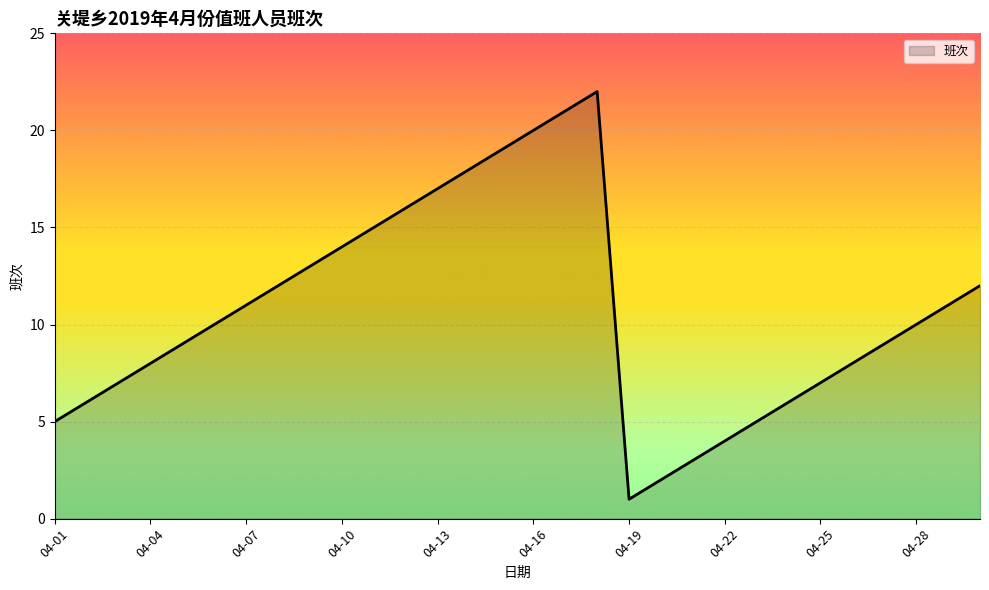

What is the difference between the maximum and minimum values?

21